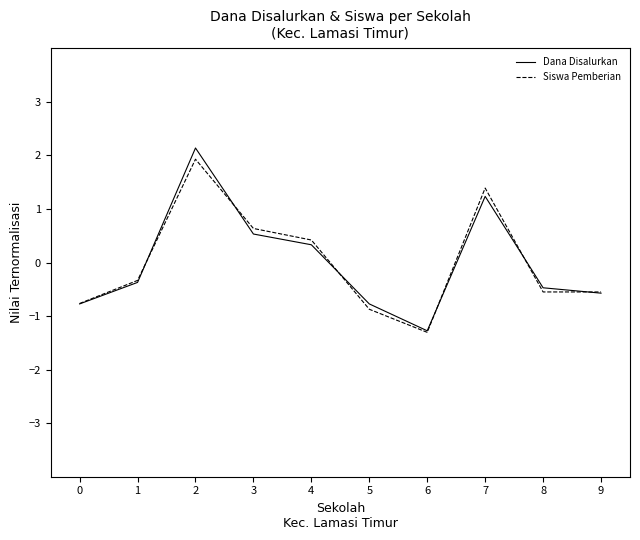

At which category does the chart reach its minimum across all series?

6